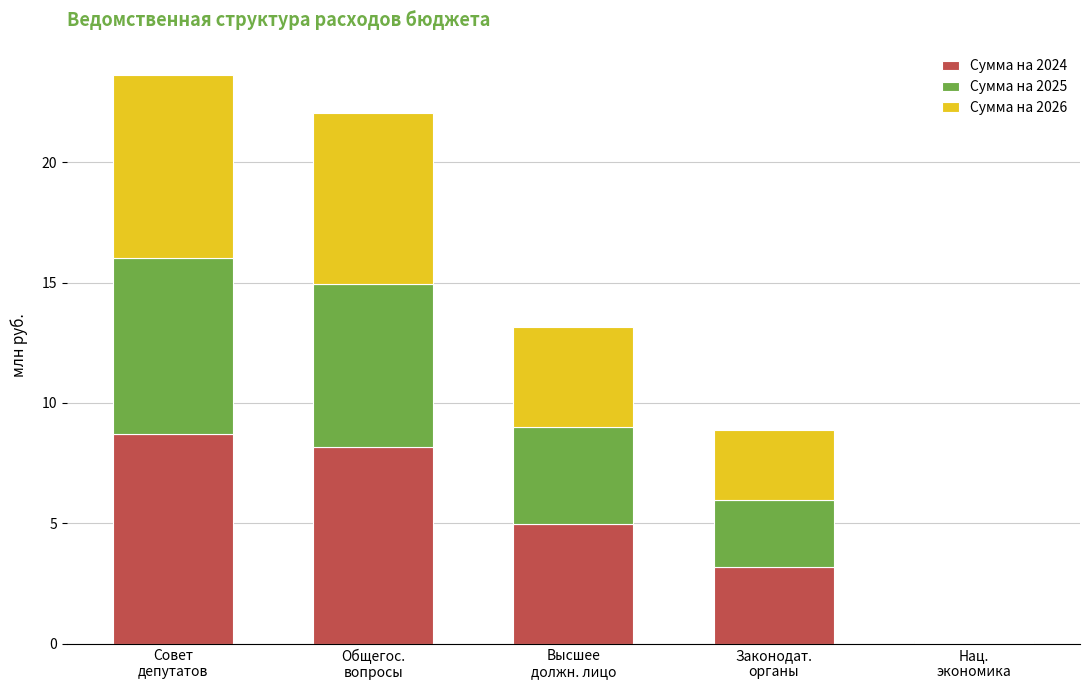

Are the bars horizontal?

No